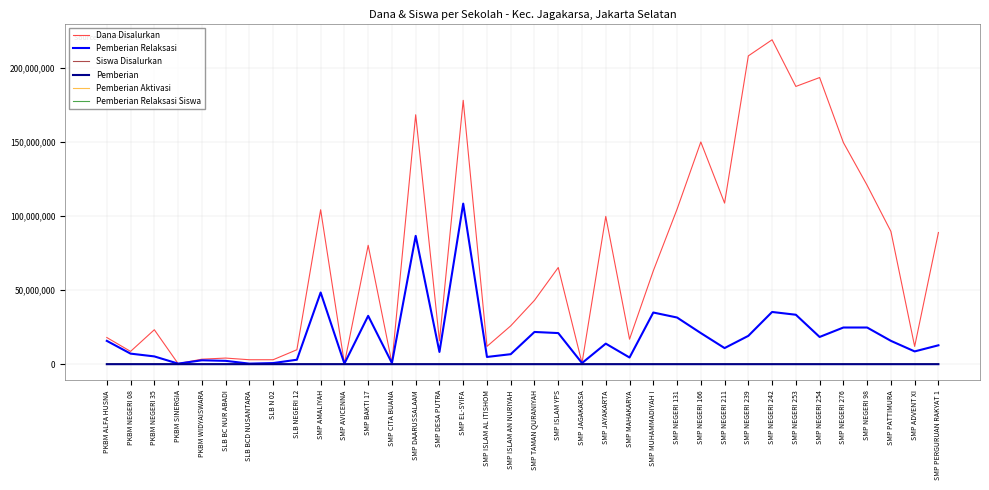

In Siswa Disalurkan, how many points are lower than both neighbors (excluding endpoints)?

12